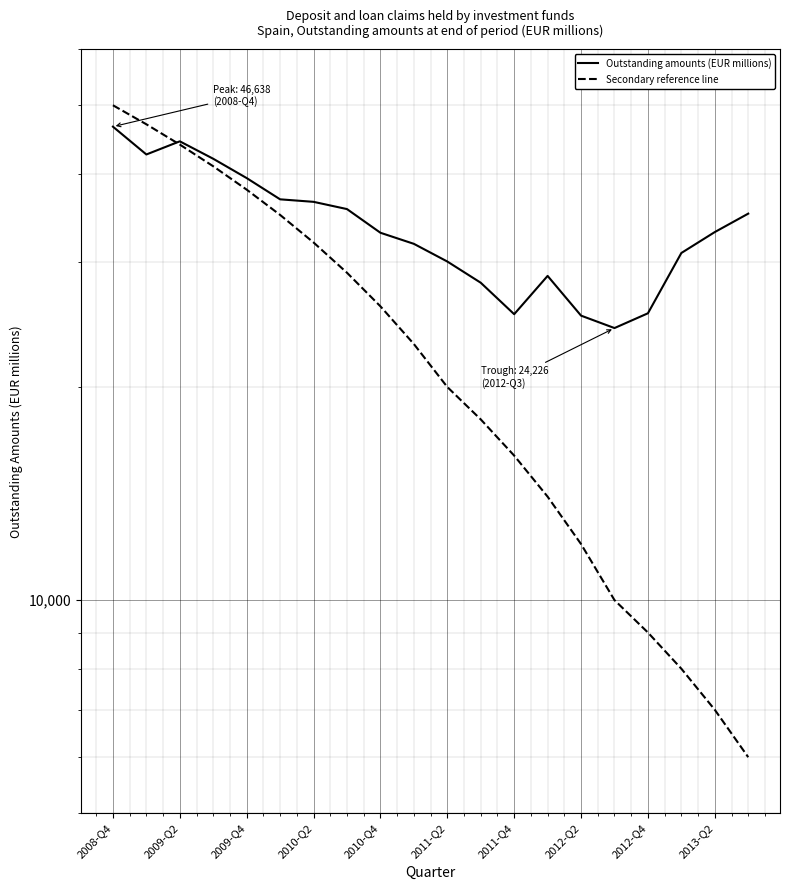

List the series in order of their overall mean, highest first.

Outstanding amounts (EUR millions), Secondary reference line